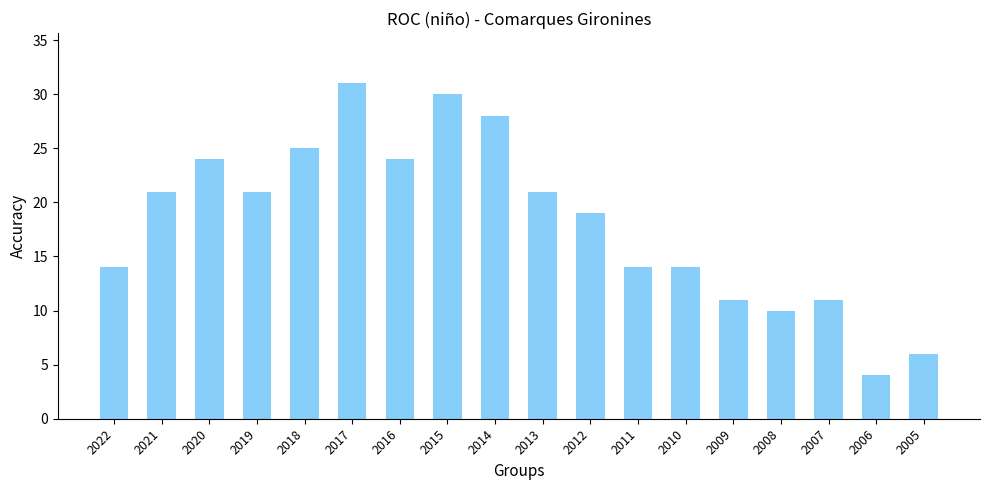

What is the greatest value displayed?

31